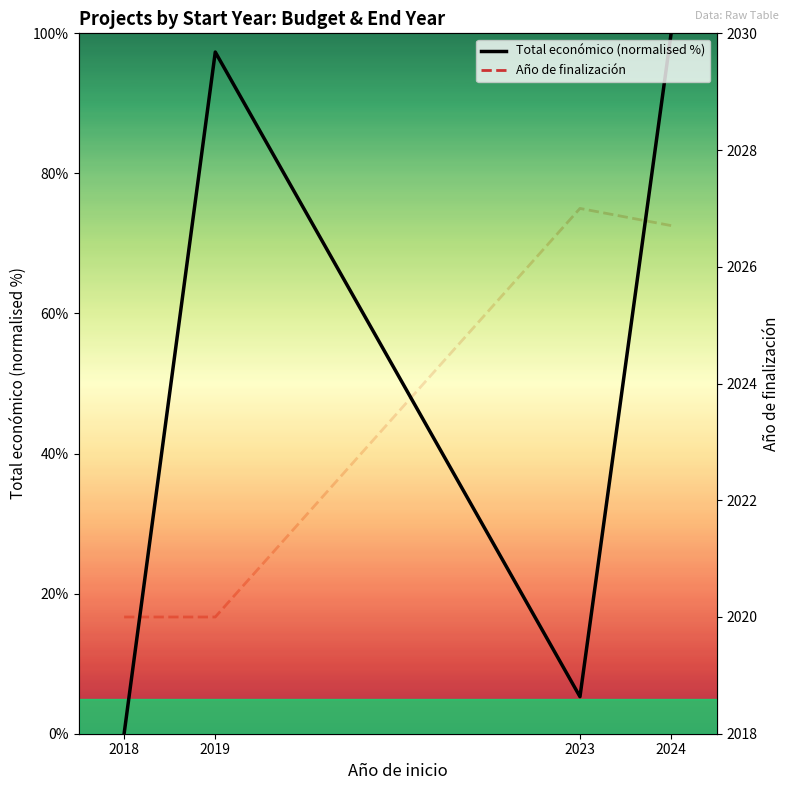

Which category has the highest value across all series?

2023